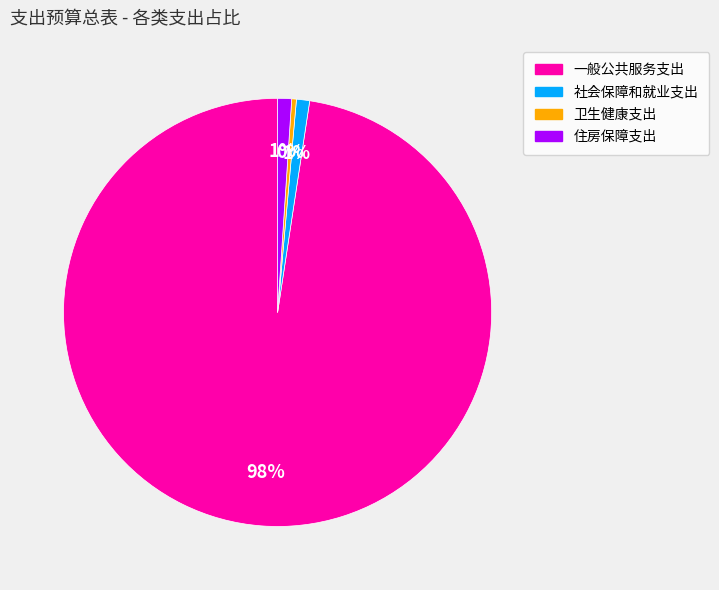

True or false: 社会保障和就业支出 accounts for 1% of the total.

True